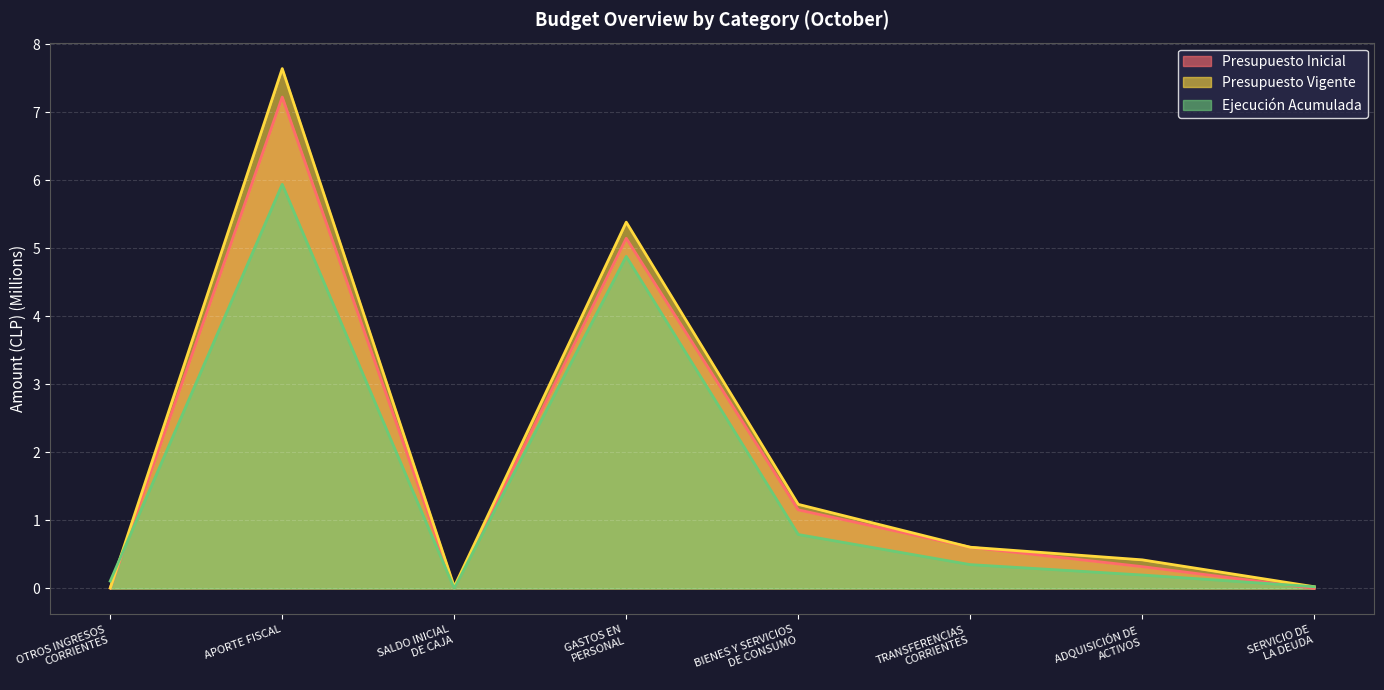

Reading left to right, transcribe all the data shown in this chart.

Presupuesto Inicial: 0.0	7.2	0.0	5.1	1.2	0.6	0.3	0.0
Presupuesto Vigente: 0.0	7.6	0.0	5.4	1.2	0.6	0.4	0.0
Ejecución Acumulada: 0.1	5.9	0.0	4.9	0.8	0.4	0.2	0.0